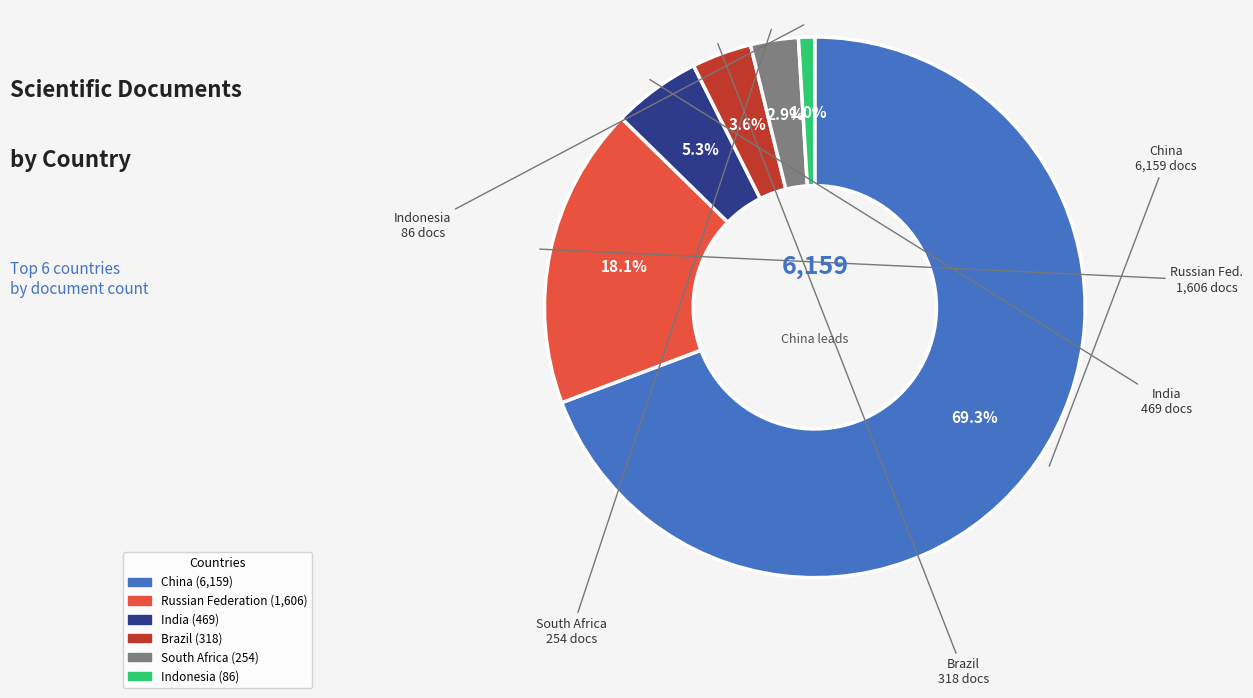

What percentage is the Russian Federation slice, to the nearest percent?

18%